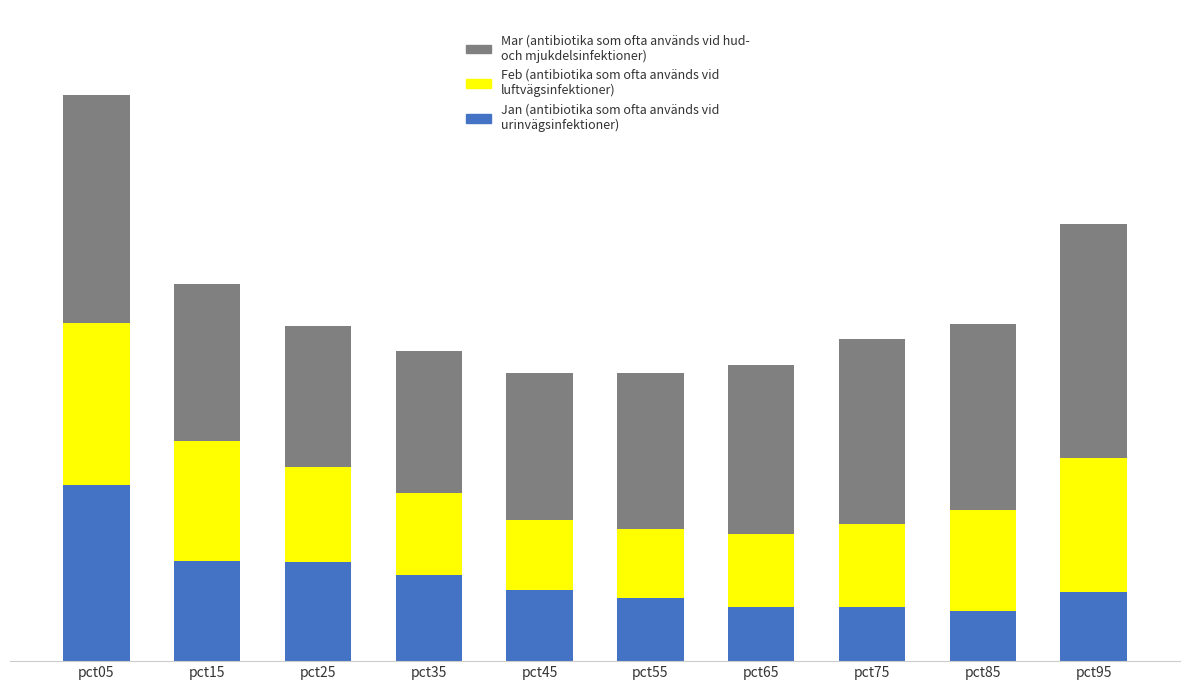

Are the bars grouped side by side (vs. stacked)?

No